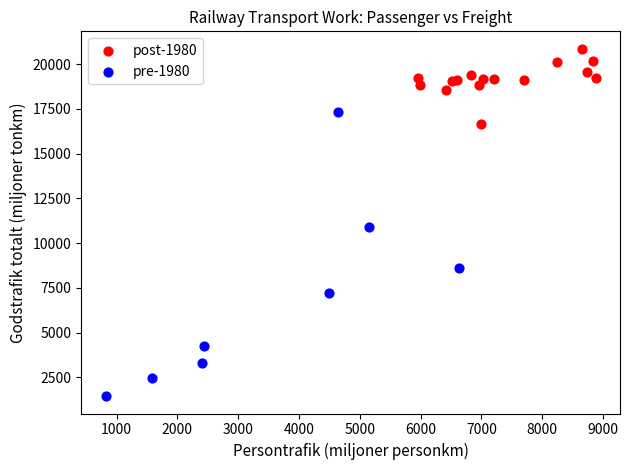

Which series reaches the maximum Y coordinate?

post-1980